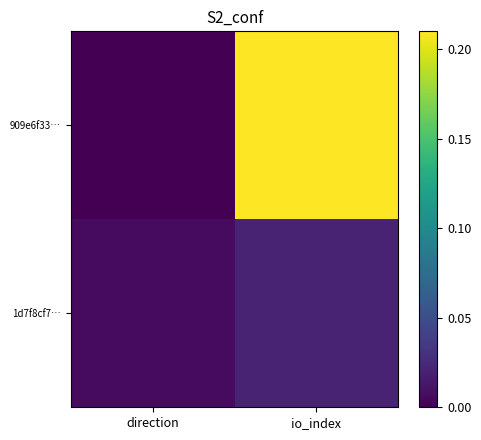

List the series in order of their peak value, lowest first.

1d7f8cf7…, 909e6f33…